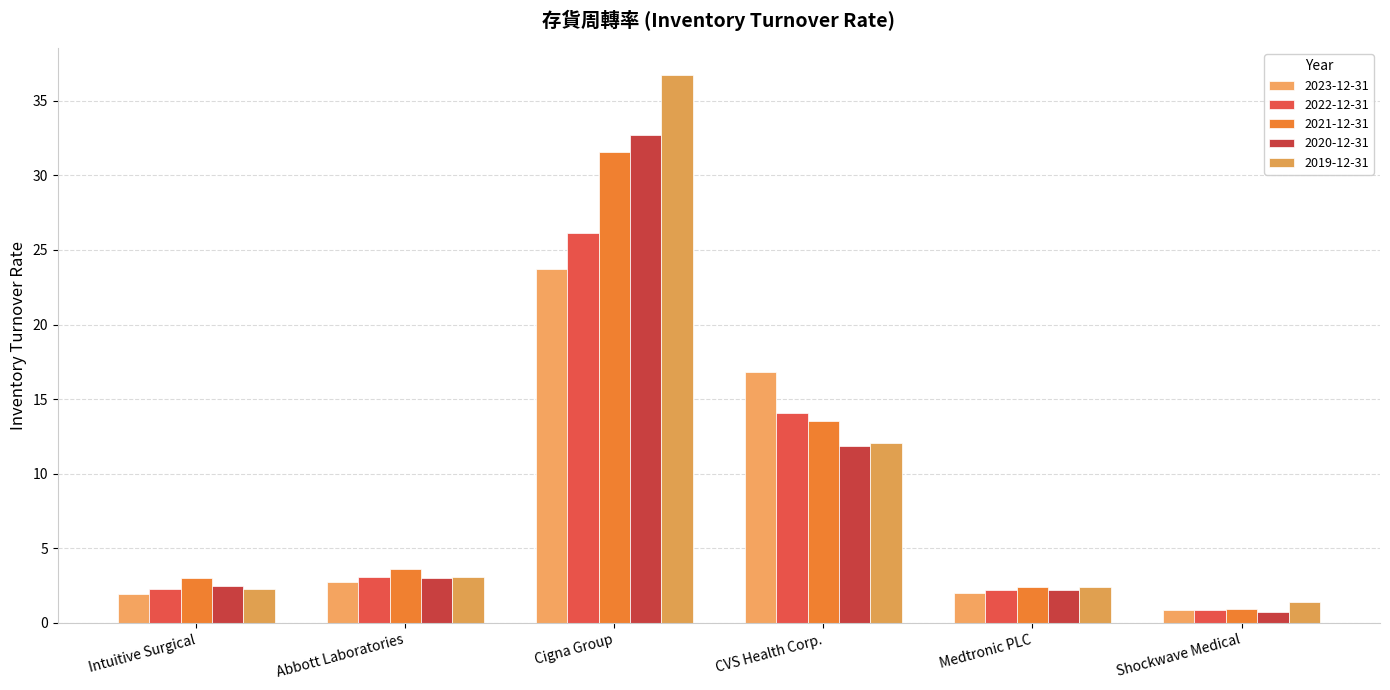

How many bars are there in total?

30